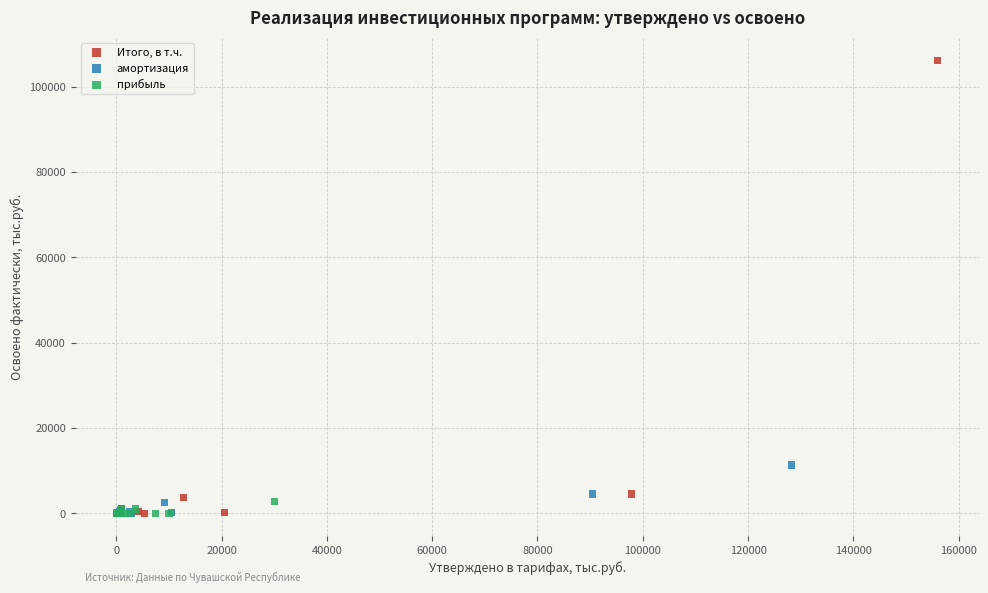

Which series has the largest Y range (max minus min)?

Итого, в т.ч.